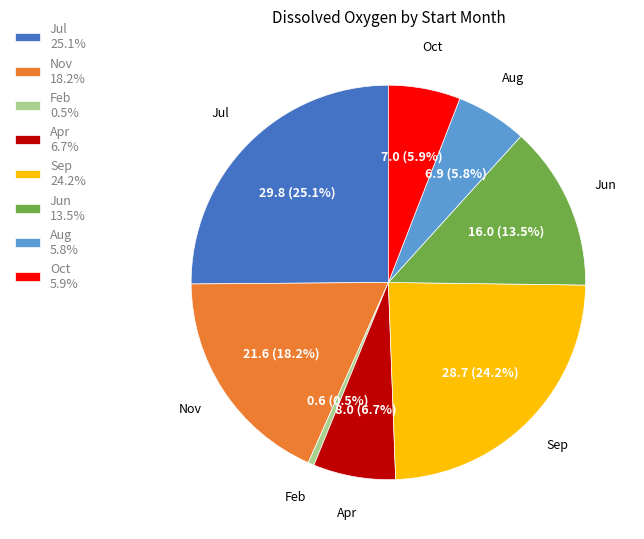

Which has a higher value, Sep 24.2% or Nov 18.2%?

Sep 24.2%